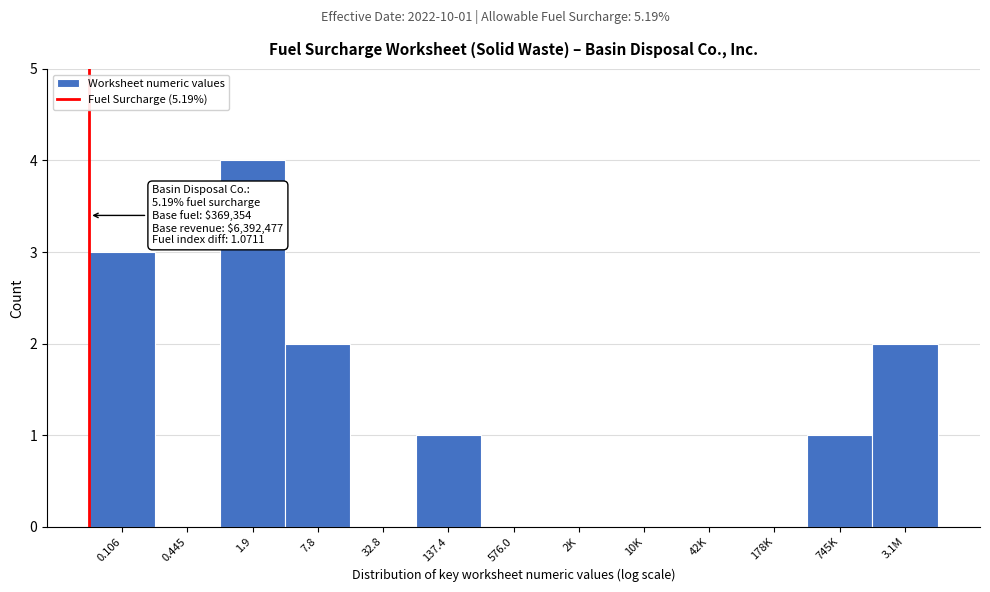

Reading right to left, extract all data points from this chart.

3.1M=2	745K=1	178K=0	42K=0	10K=0	2K=0	576.0=0	137.4=1	32.8=0	7.8=2	1.9=4	0.445=0	0.106=3